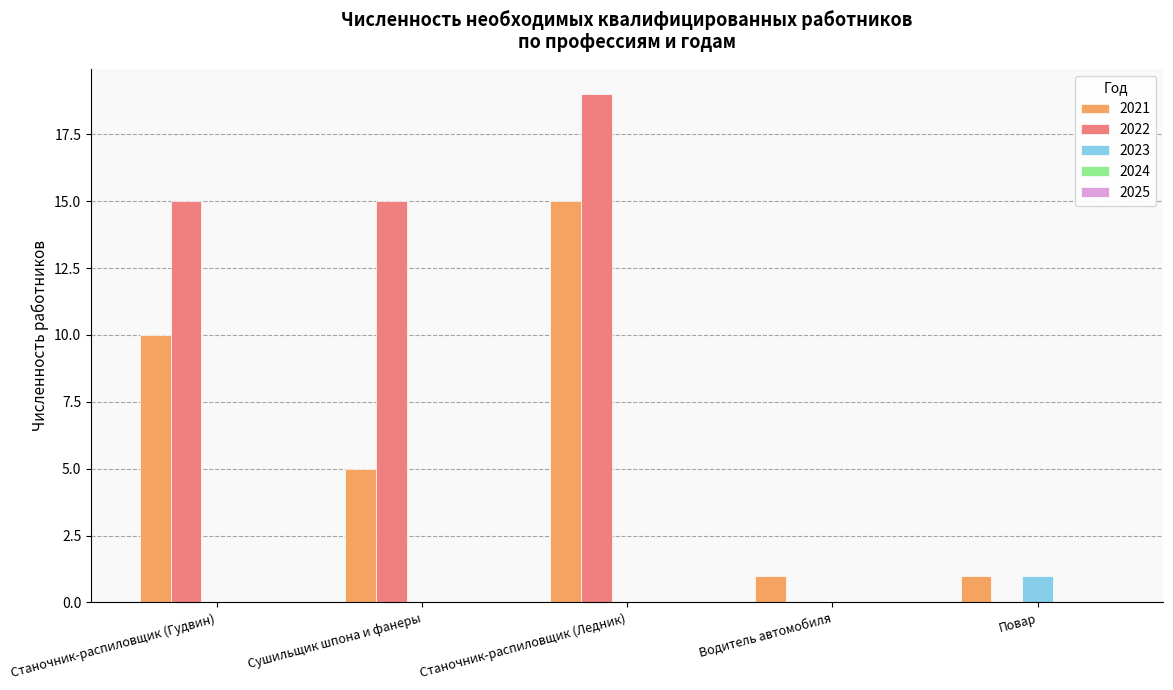

What is the sum of the 2022 values at Станочник-распиловщик (Ледник) and Станочник-распиловщик (Гудвин)?

34